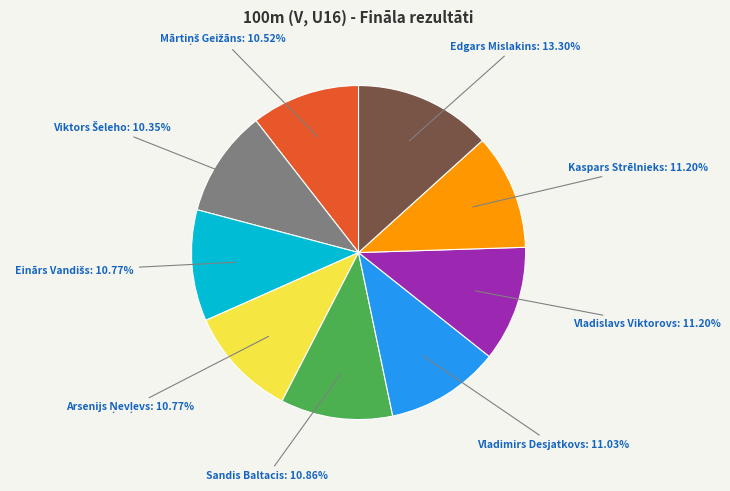

How many slices are in this pie chart?

9